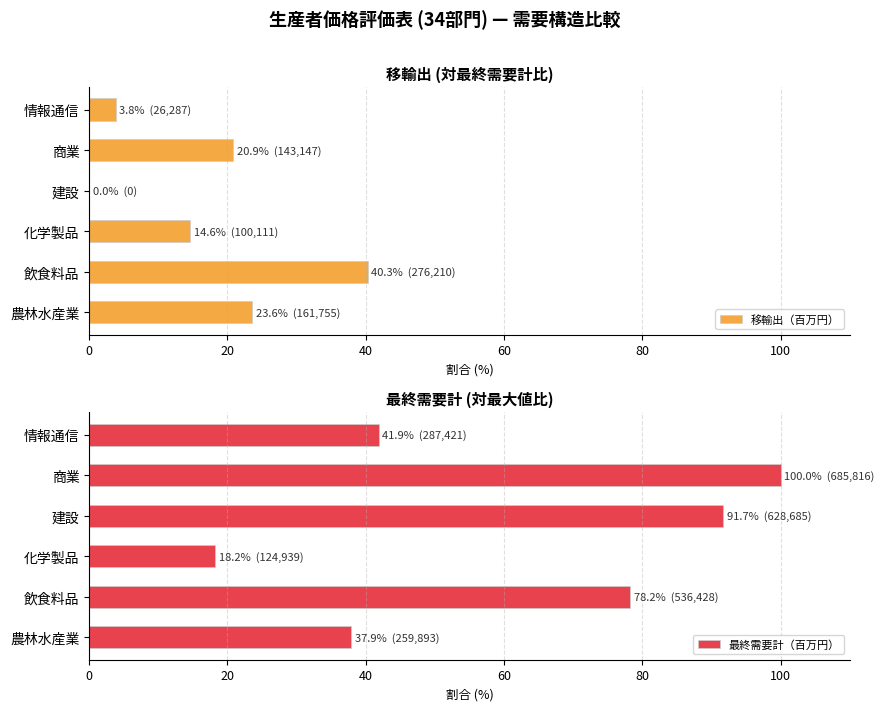

What is the sum of all 移輸出（百万円） values?

103.2